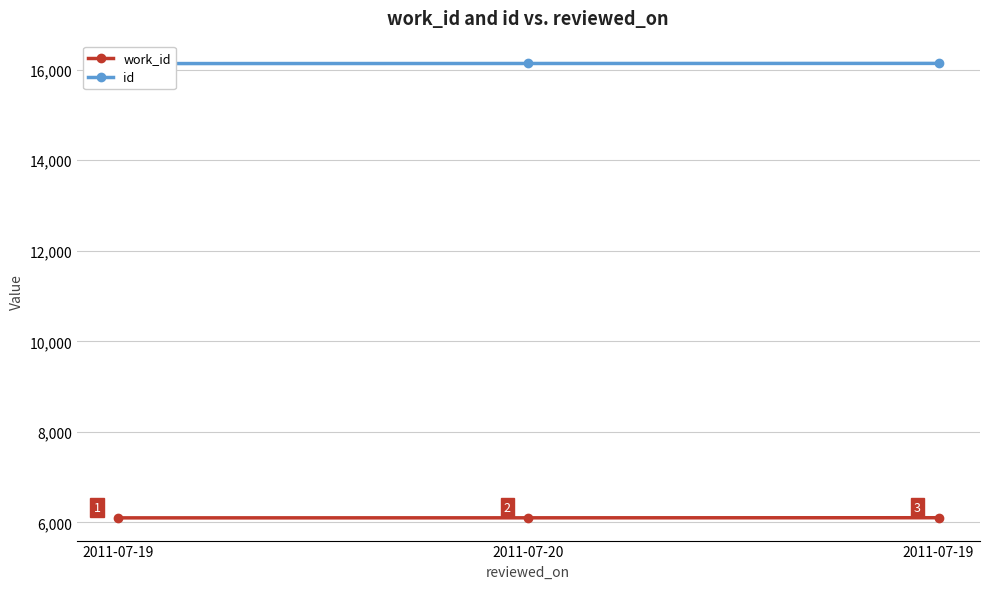

Where does the id series first go above 16134?

2011-07-19